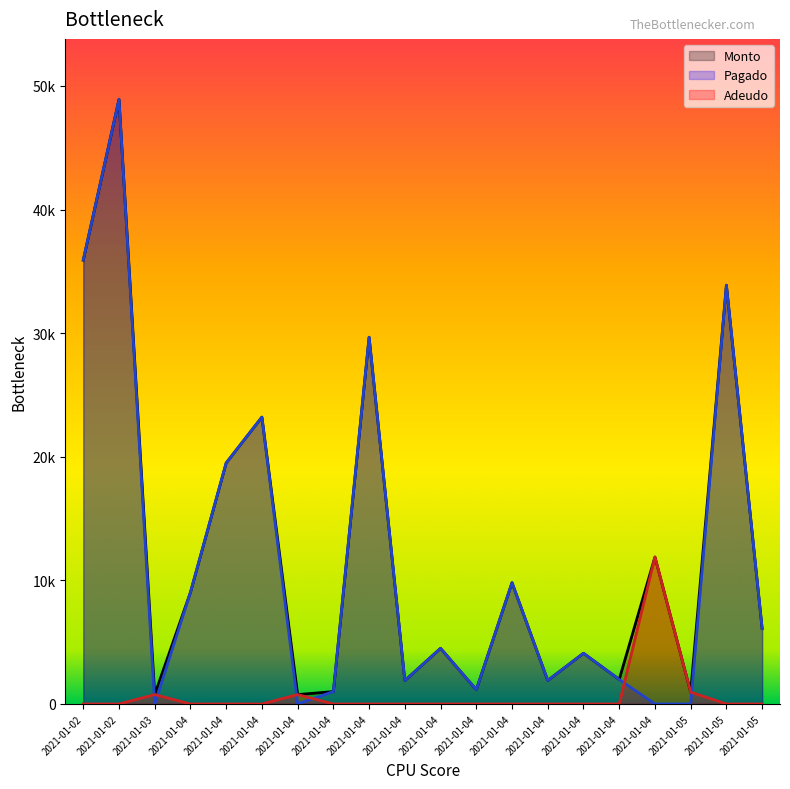

Rank the series at 2021-01-04 from lowest to highest value.

Adeudo, Monto, Pagado